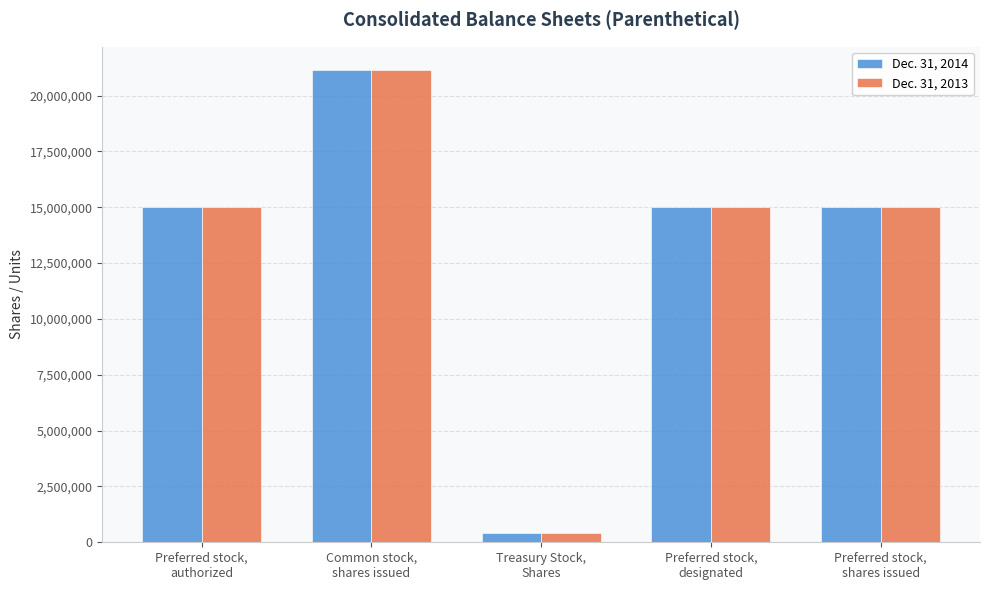

What is the sum of all Dec. 31, 2013 values?

66525916